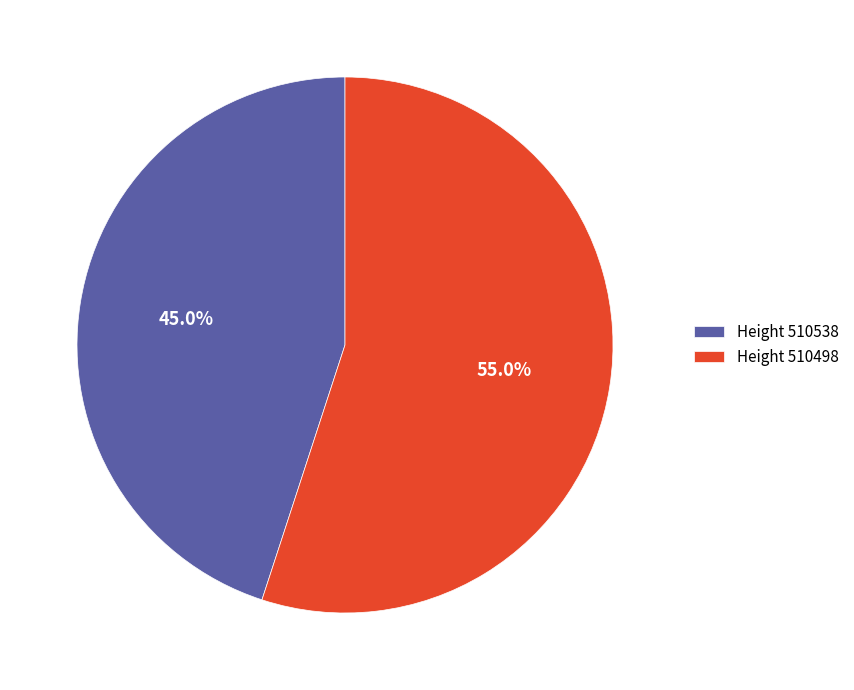

Between Height 510538 and Height 510498, which is larger?

Height 510498